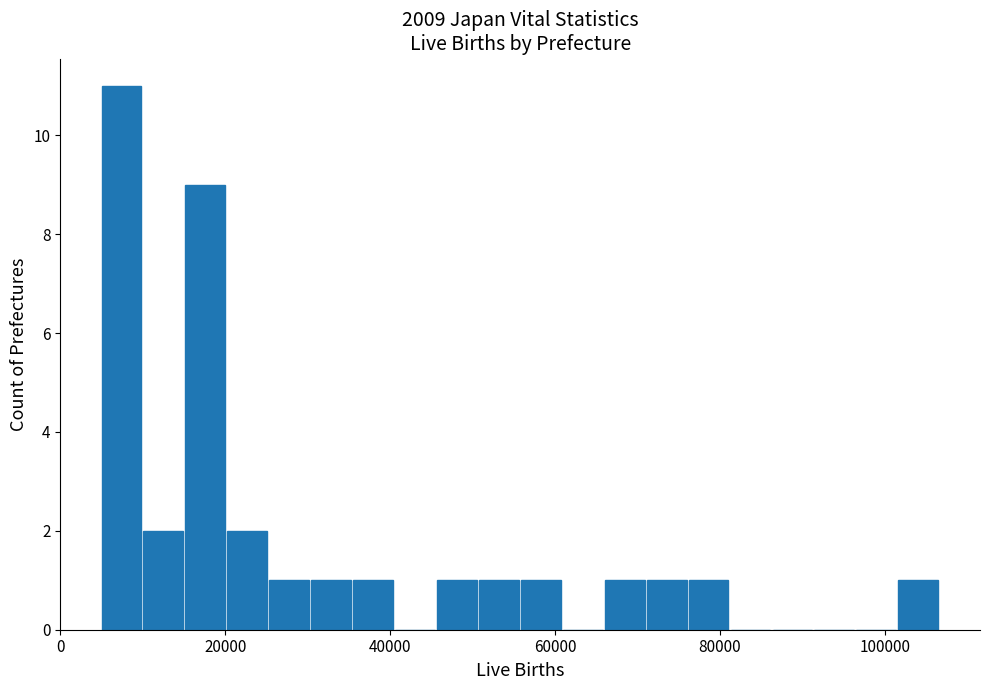

Read against the x-axis, roughly where is the centre of the tallest bar?

8000